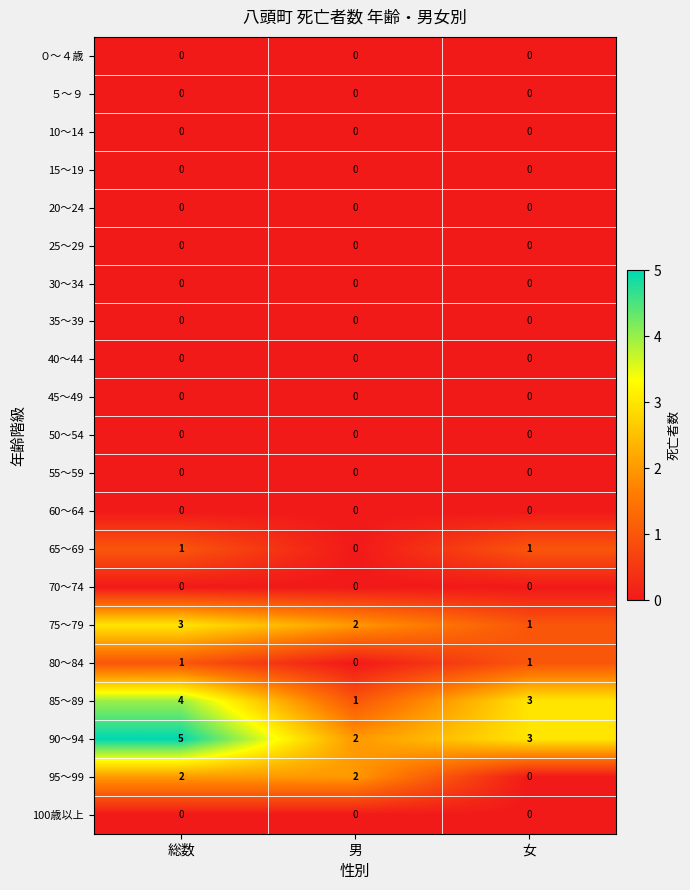

At which category is the sum across all series the highest?

総数